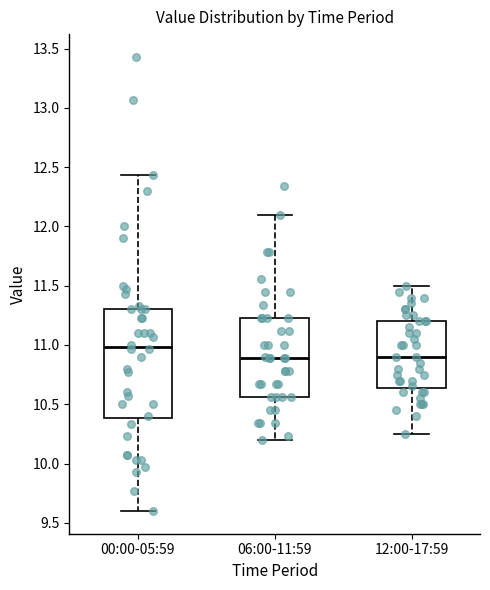

Where does the lower whisker of the box for 00:00-05:59 end on the y-axis? The values are not printed on the chart, so give them approximately, as read against the axis.

9.60